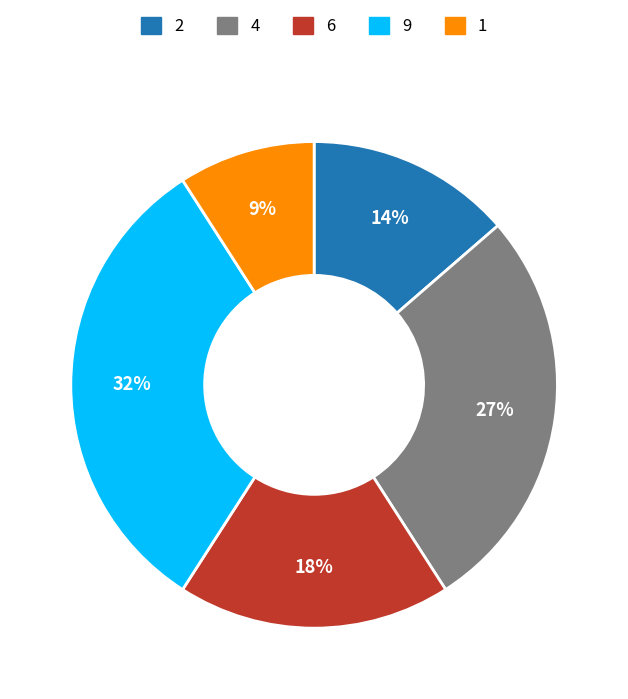

Does any single category account for the majority?

No